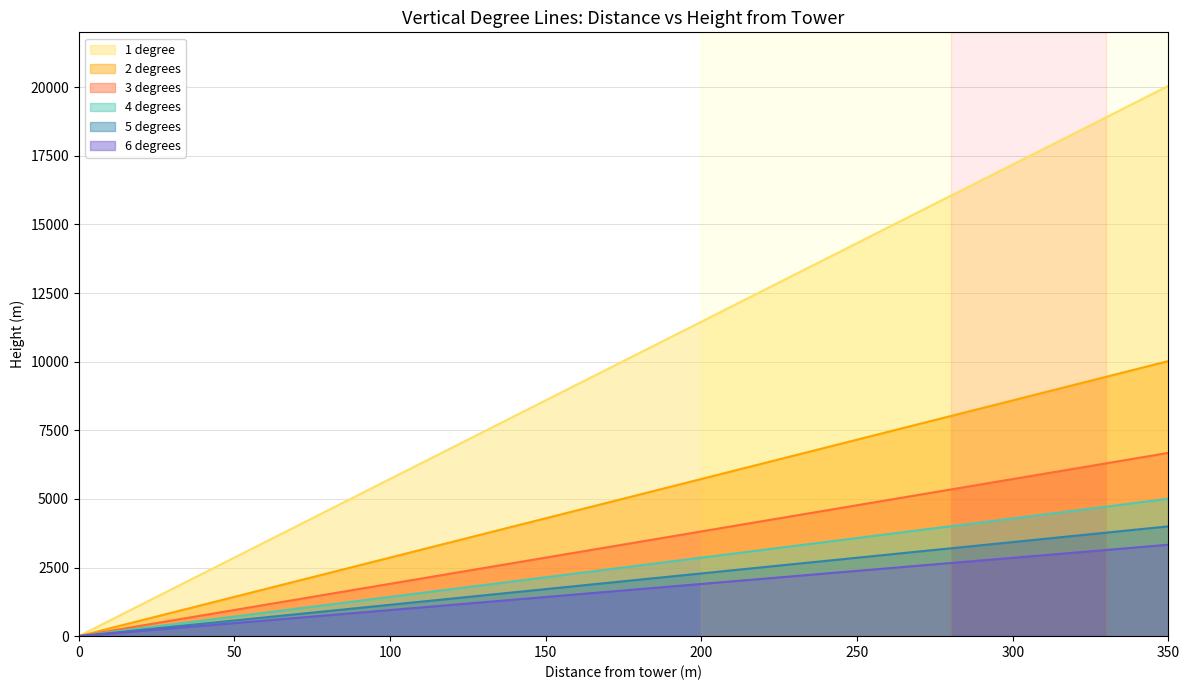

Reading left to right, list all the values displayed in this chart.

1 degree: 0.0	20051.5
2 degrees: 0.0	10022.7
3 degrees: 0.0	6678.4
4 degrees: 0.0	5005.2
5 degrees: 0.0	4000.5
6 degrees: 0.0	3330.0